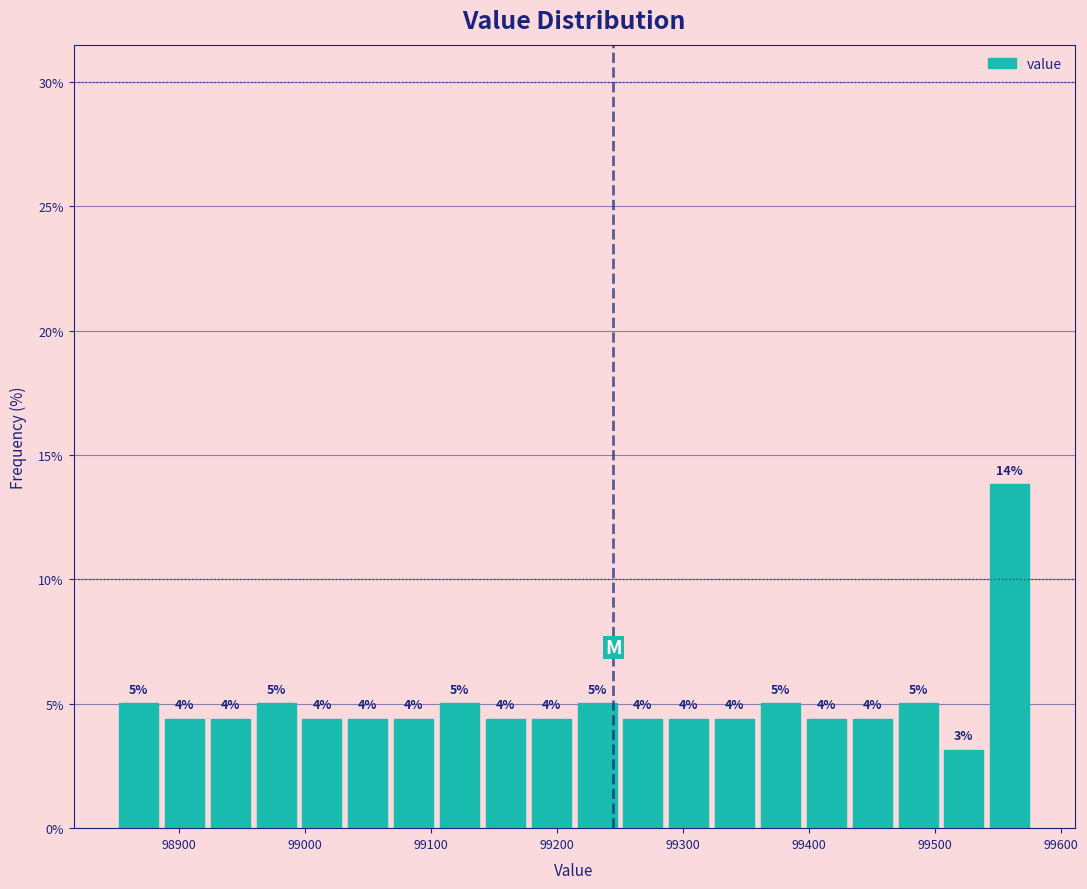

Around what value on the x-axis is the tallest bar? Give the approximate position of its centre, as read against the axis.

99560